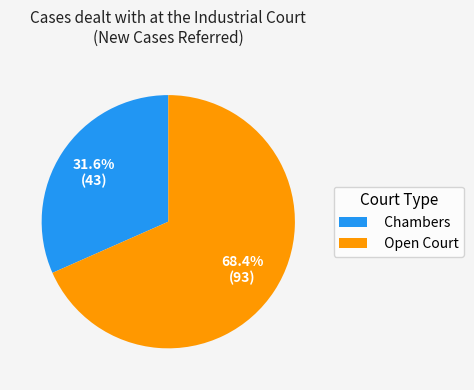

What is the majority slice?

Open Court